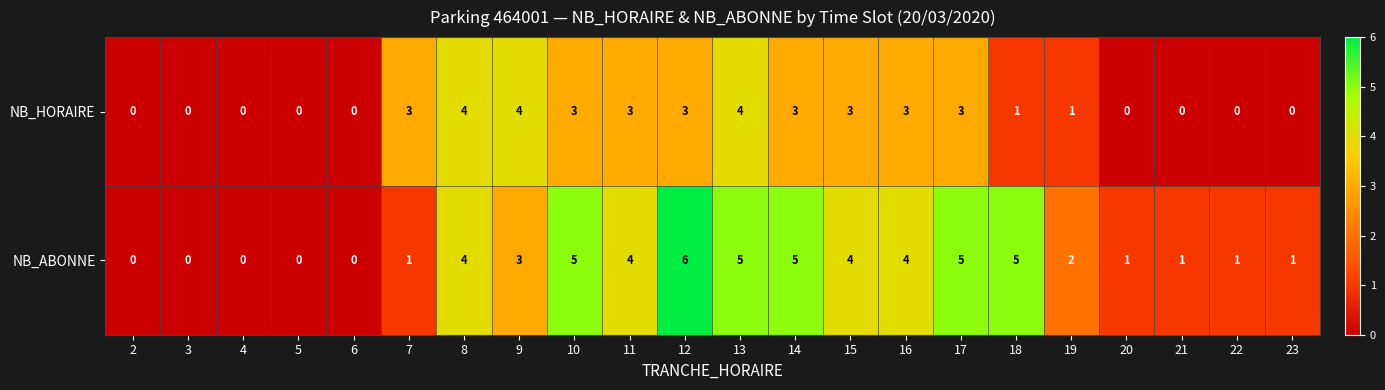

The value of NB_HORAIRE at 3 is -1. True or false?

False